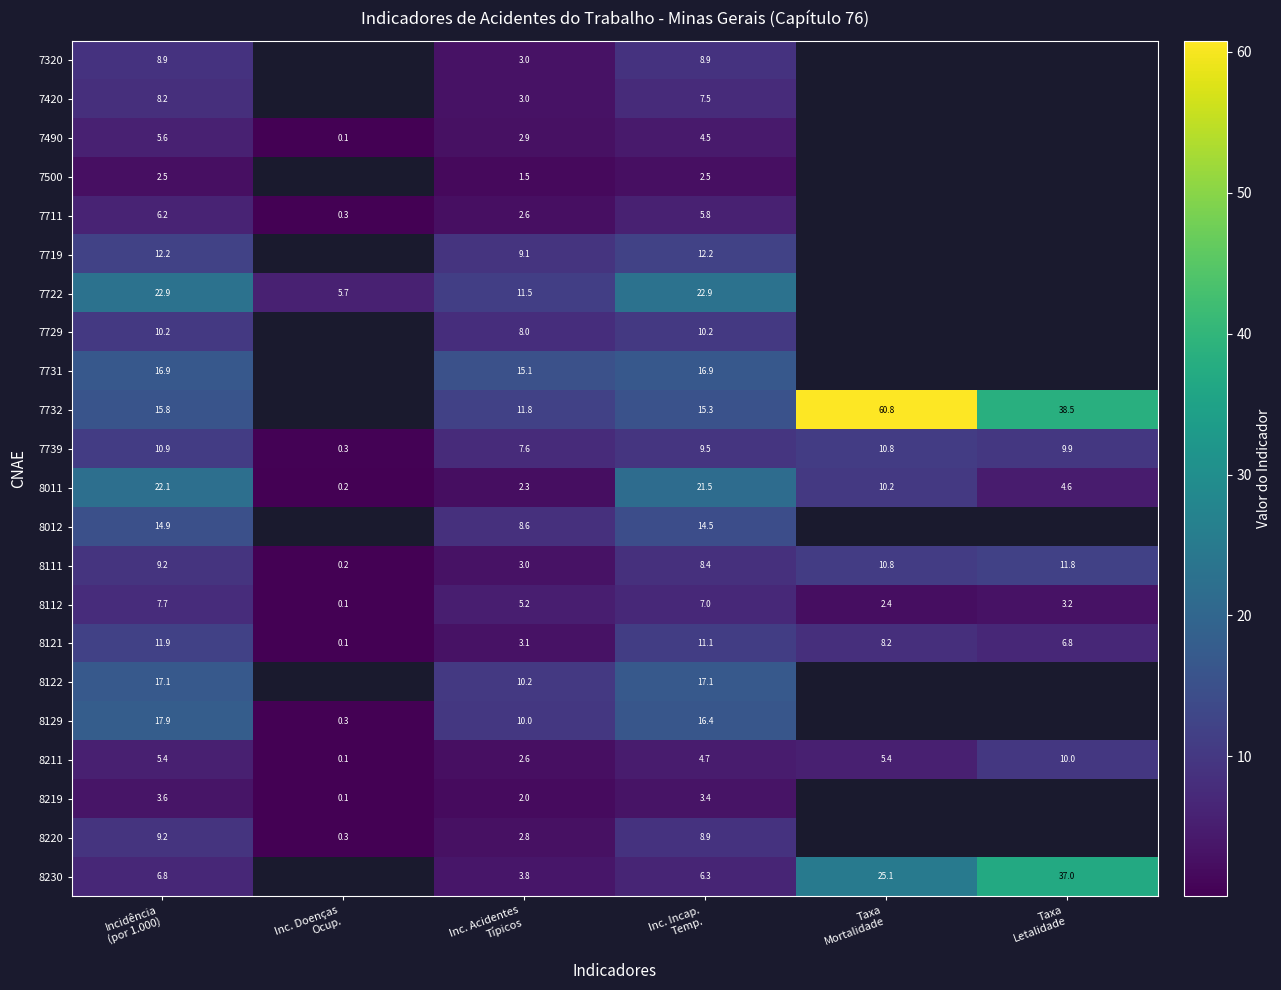

At which category is the sum across all series the highest?

Incidência
(por 1.000)